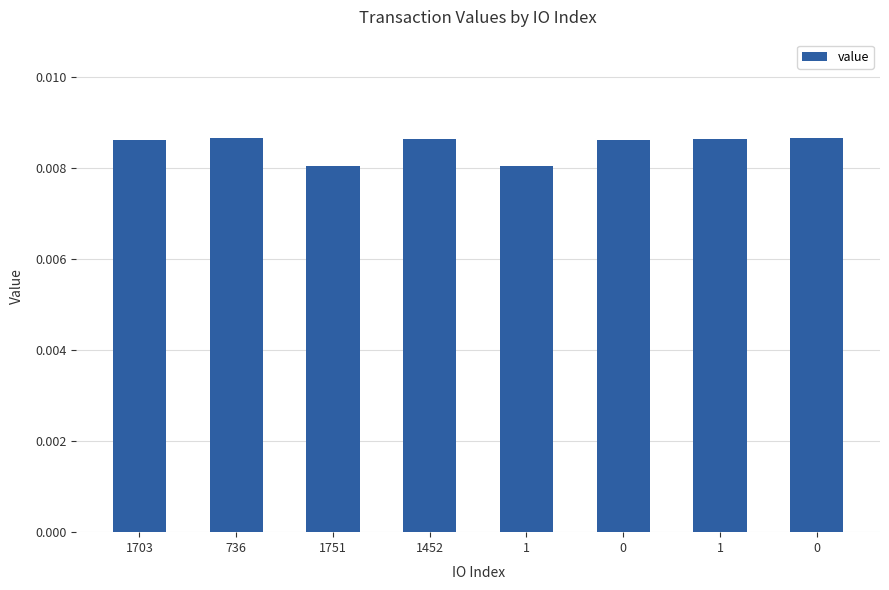

Where is the data nearest to the value 0?

1751